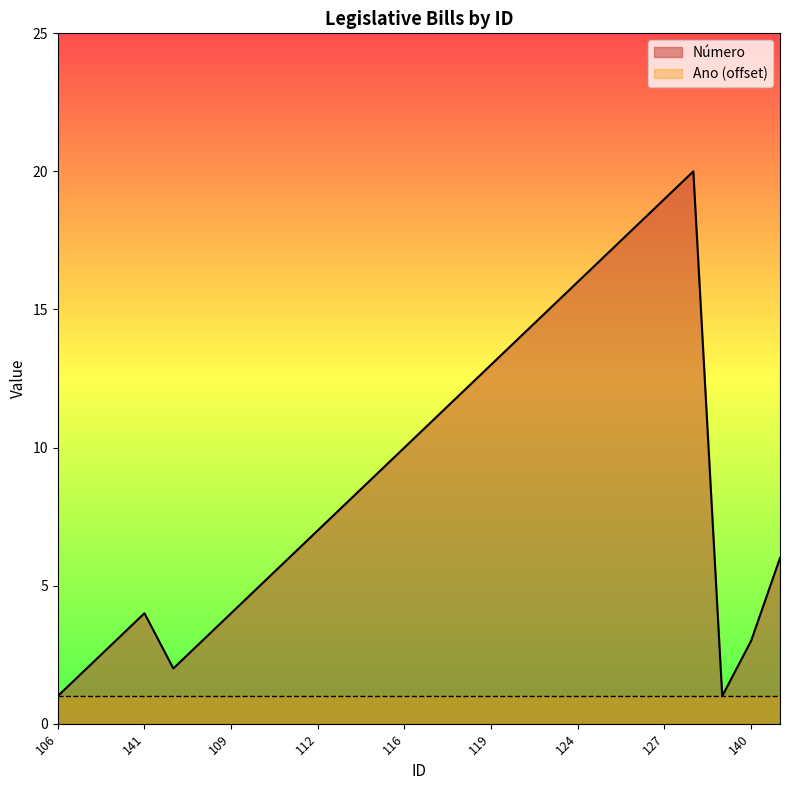

Approximately how many times larger is the value at 123 compared to 128?

0.1